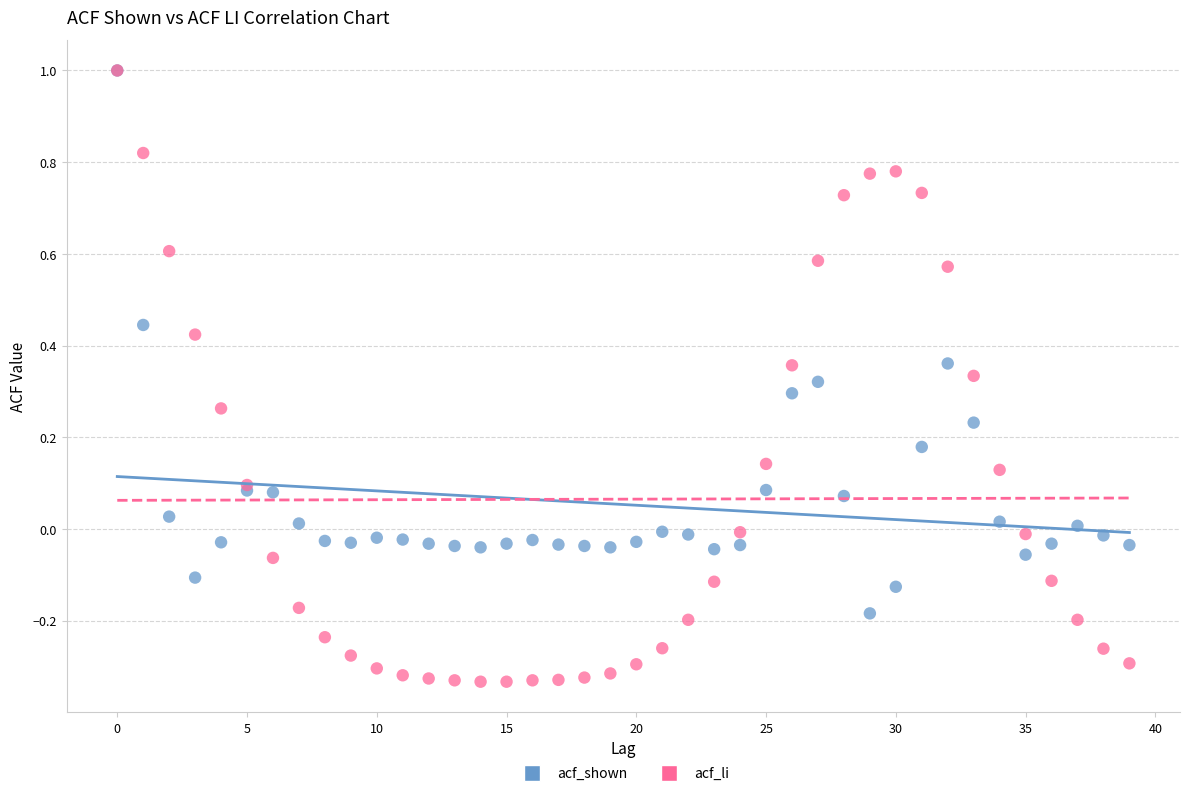

What are all the series names shown in the legend?

acf_shown, acf_li